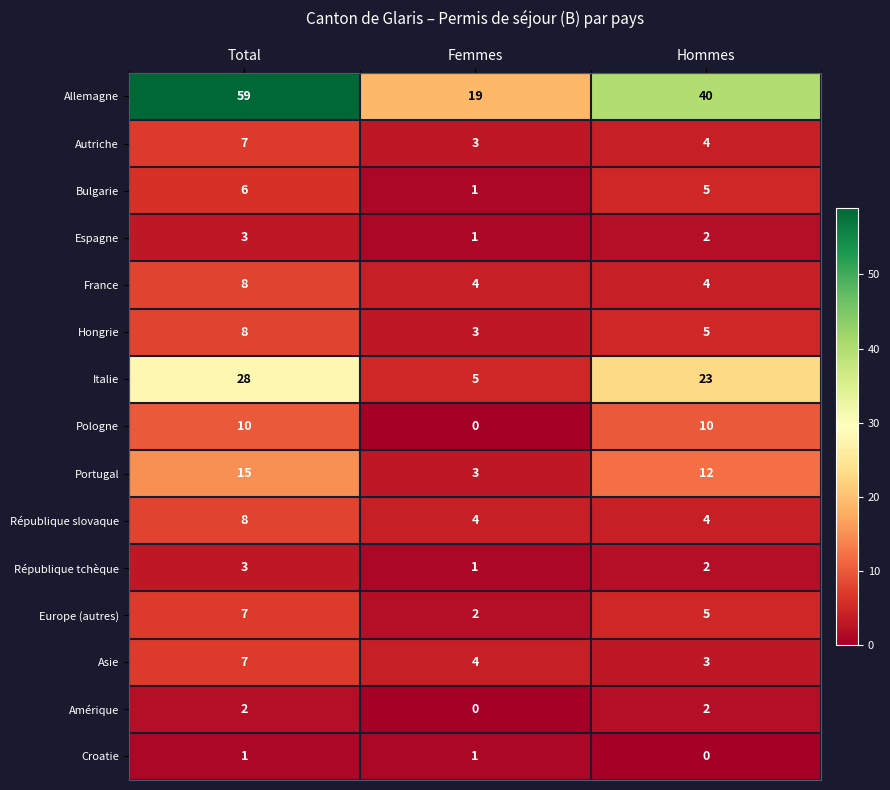

Is it true that Bulgarie equals 1 at Hommes?

False